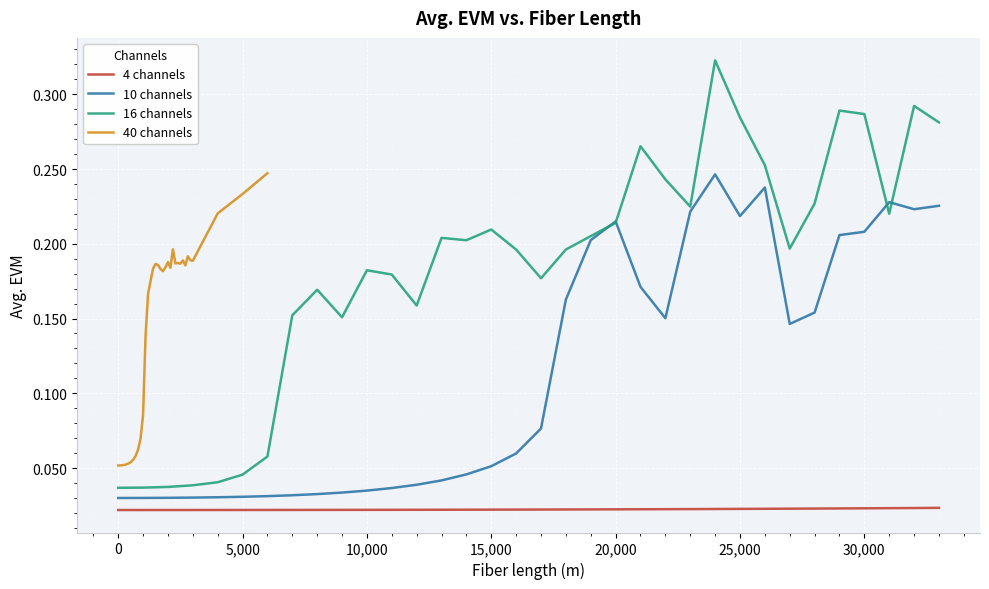

True or false: 4 channels and 10 channels cross at least once.

False